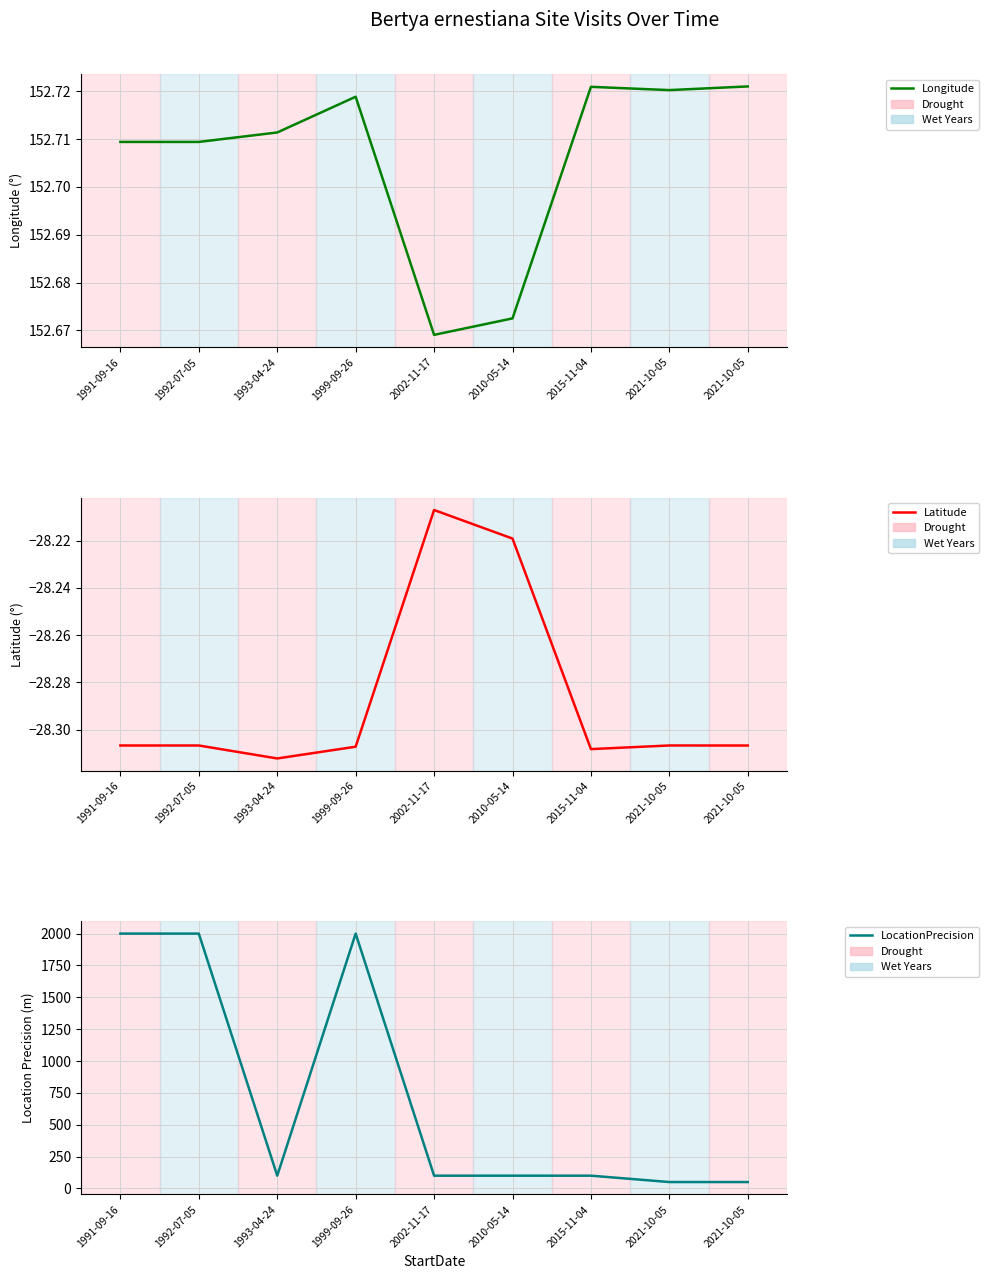

Is it true that LocationPrecision equals 2000.0 at 1991-09-16?

True